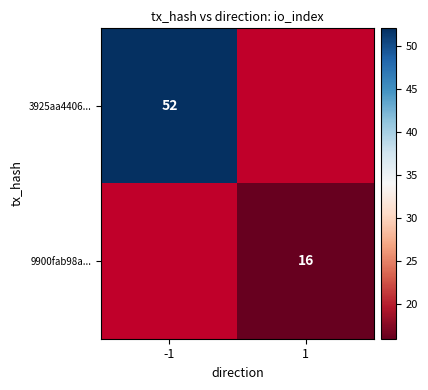

The 3925aa4406... series shows 69 at -1. True or false?

False